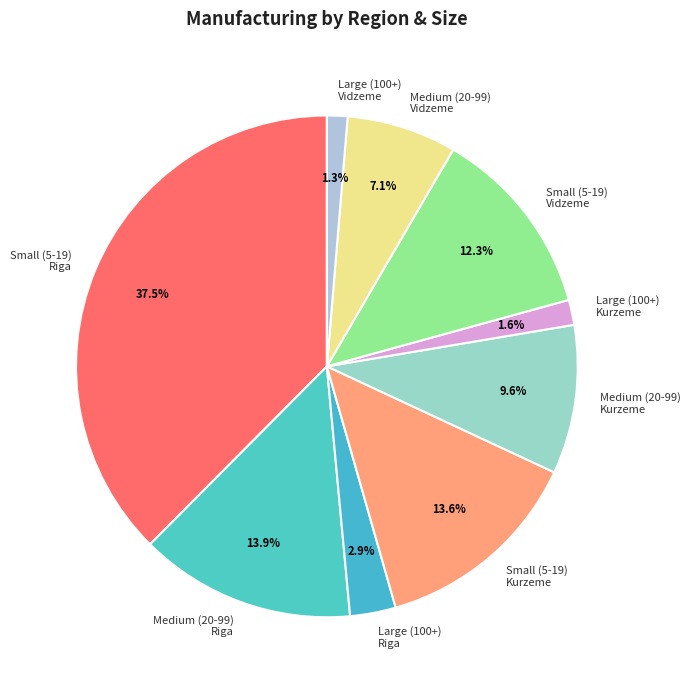

Does any single category account for the majority?

No